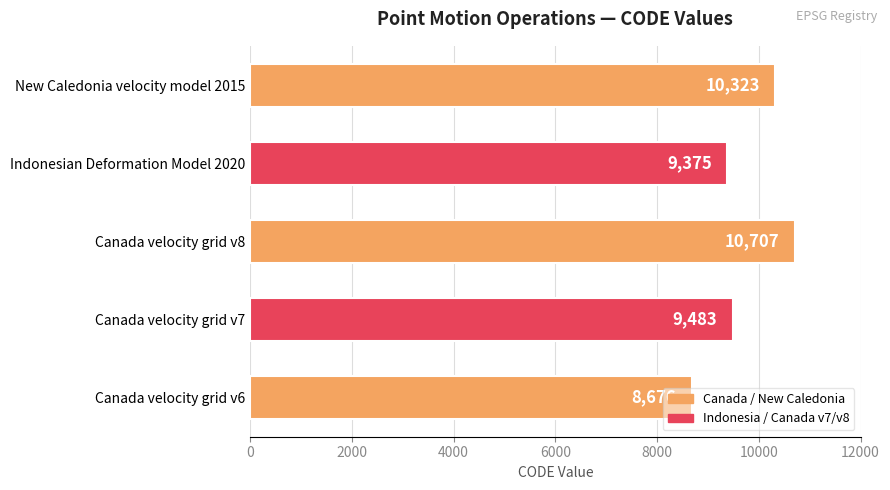

Approximately how many times larger is the value at Canada velocity grid v8 compared to Indonesian Deformation Model 2020?

1.1